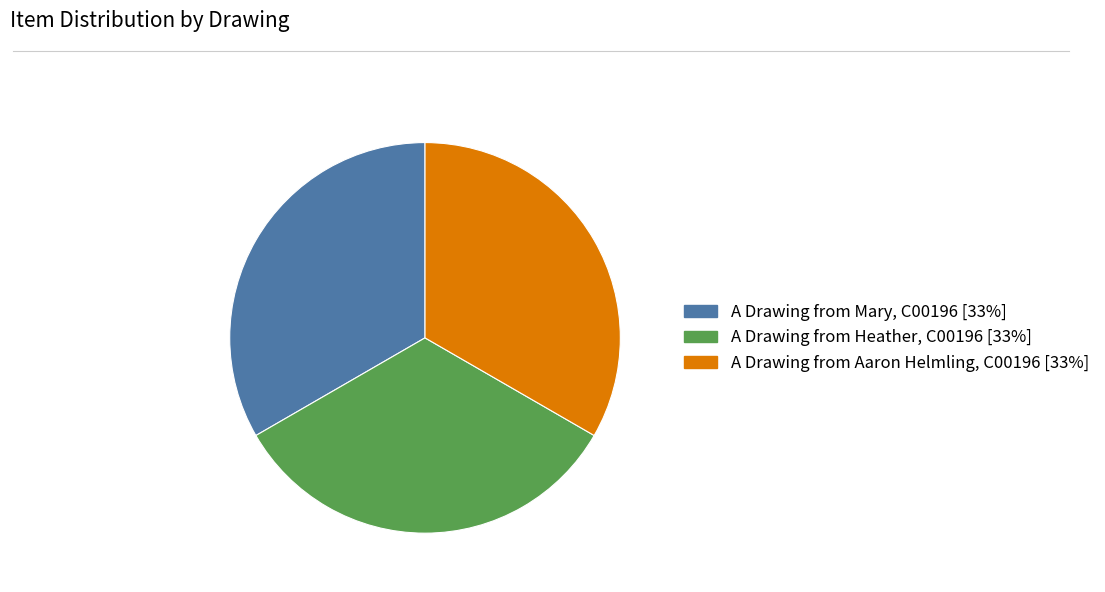

Count the number of slices in the pie.

3